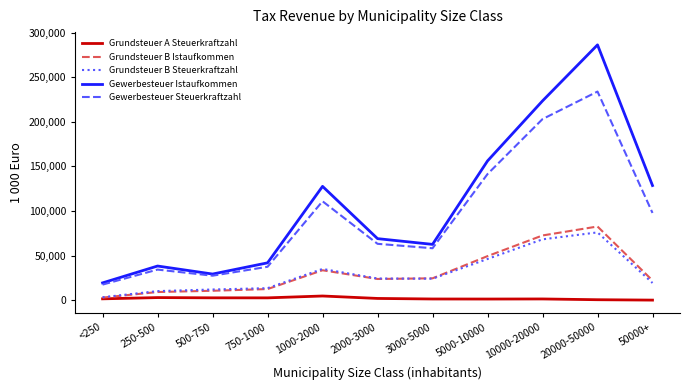

Which series has the largest total across all categories?

Gewerbesteuer Istaufkommen